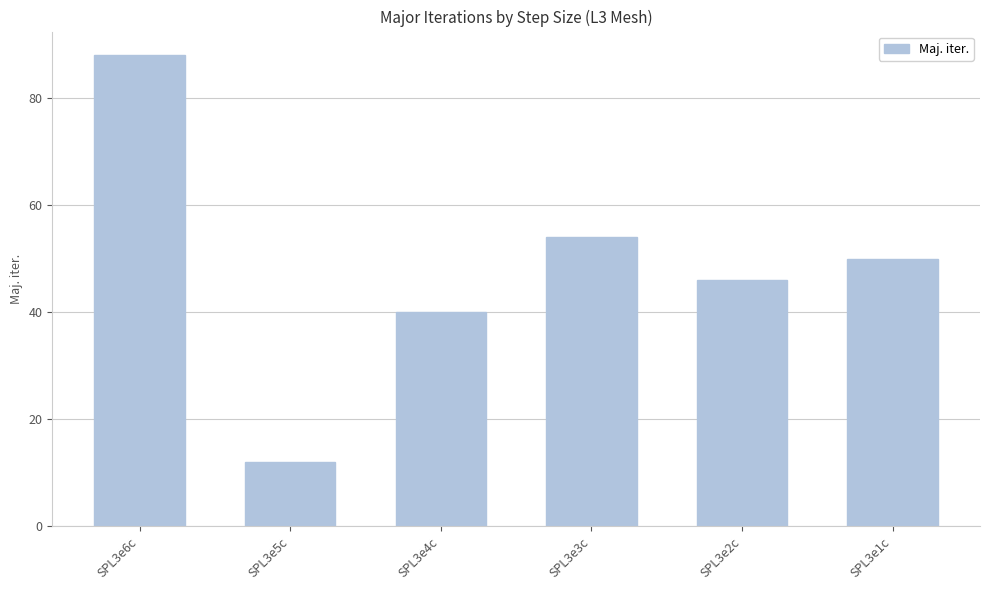

True or false: the data shows 50 at SPL3e1c.

True